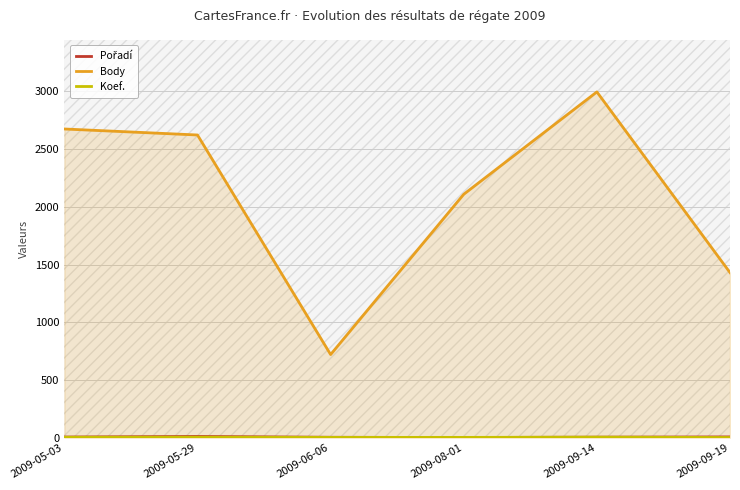

True or false: Pořadí and Body cross at least once.

False